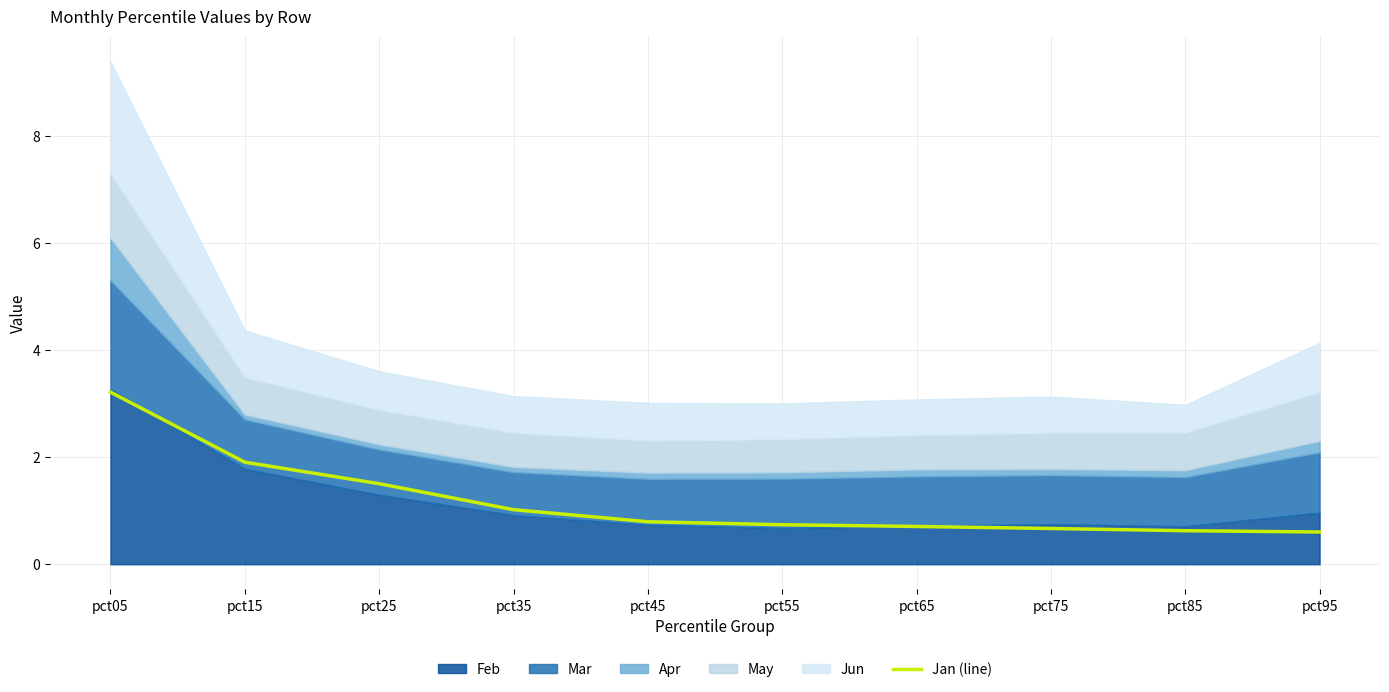

What is the average value?

1.2